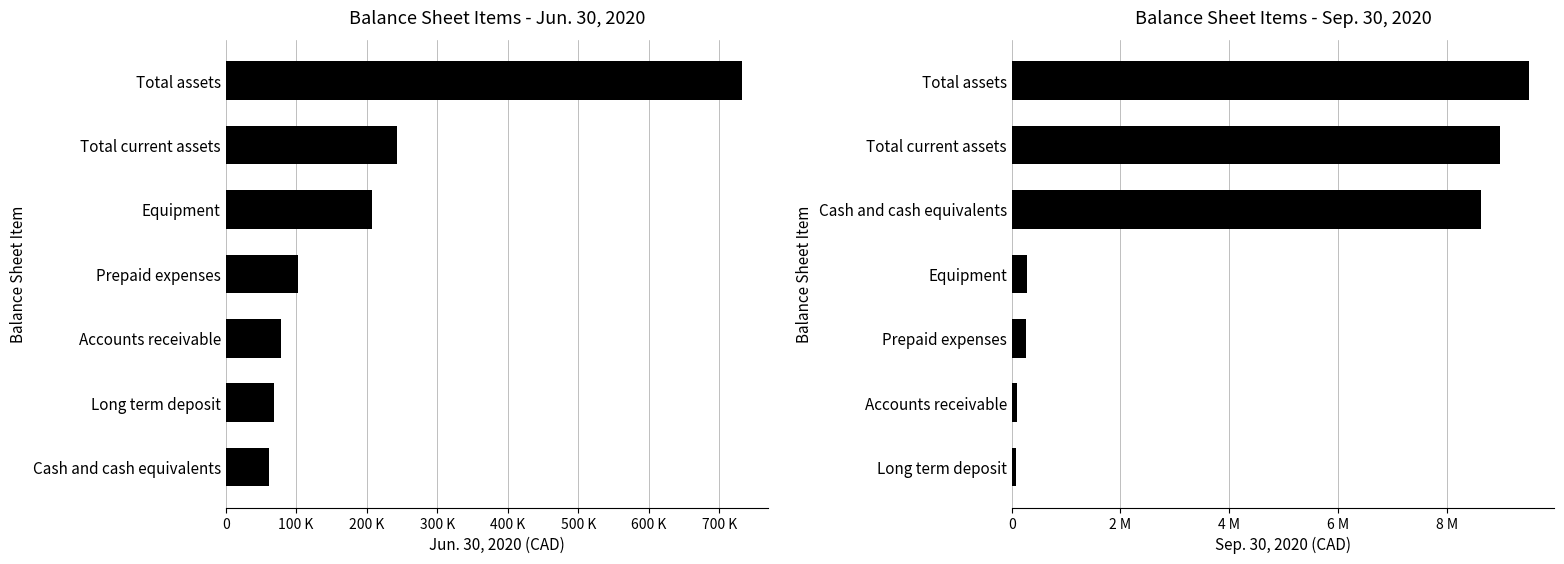

What is the smallest value displayed?

61973